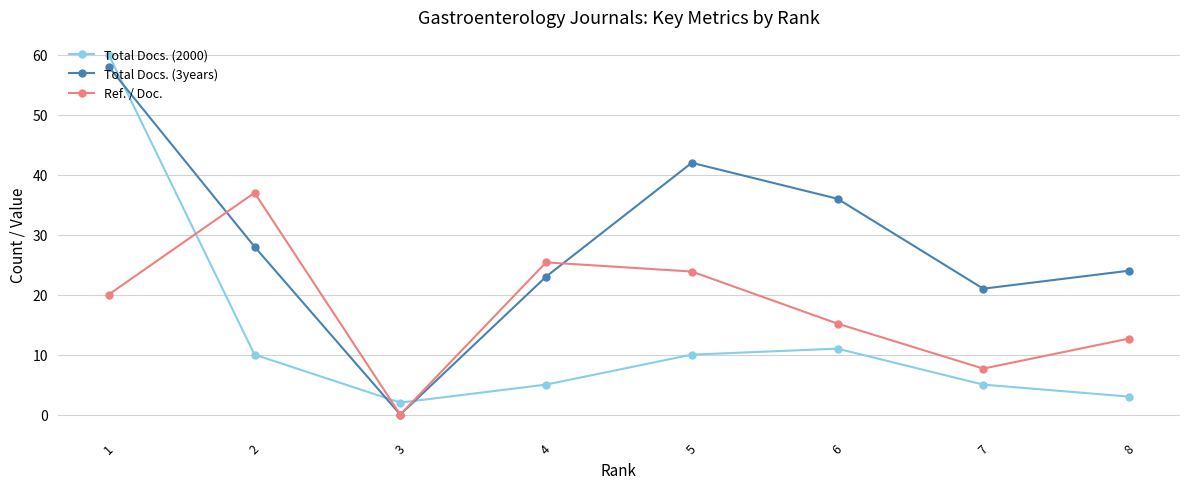

What is the difference between the second highest and second lowest values in the Ref. / Doc. series?

17.7